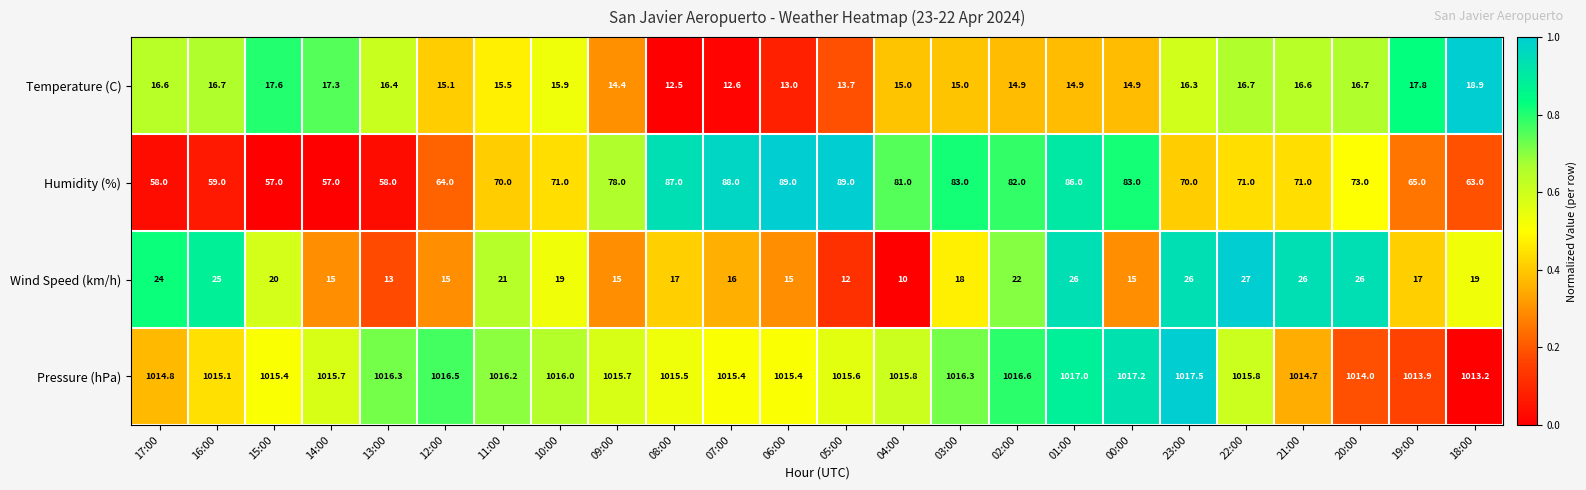

How many series are shown in this chart?

4